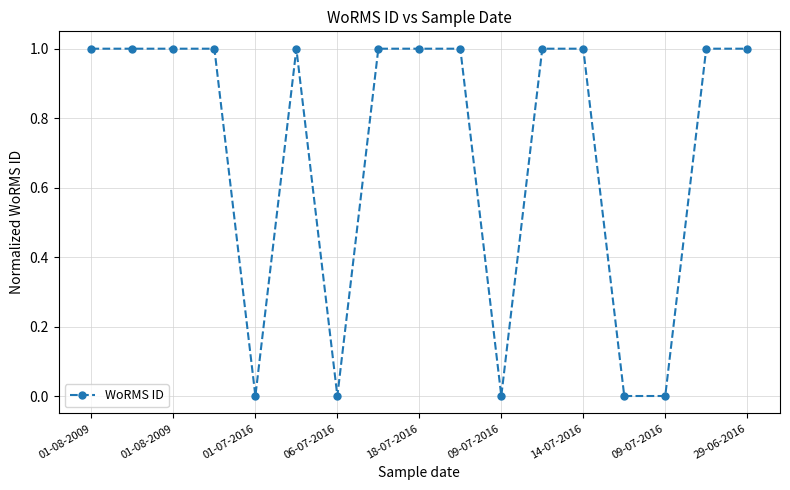

Reading left to right, extract all data points from this chart.

1	1	1	1	0	1	0	1	1	1	0	1	1	0	0	1	1